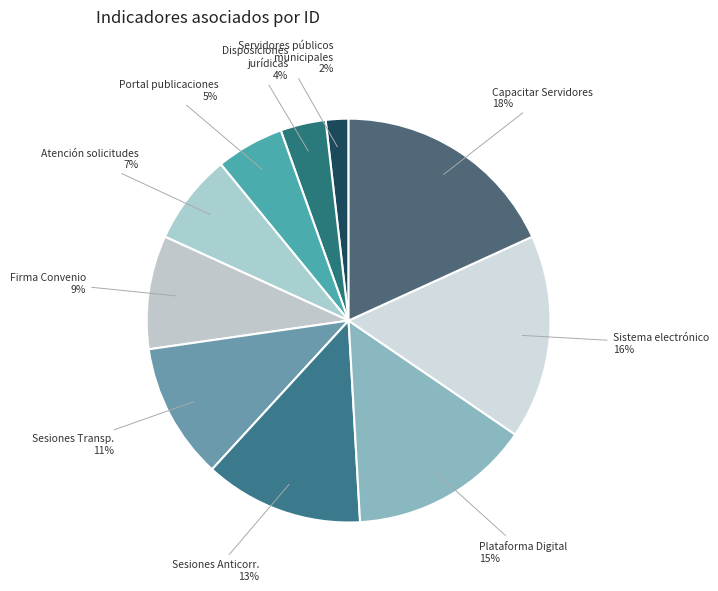

Rank the categories by value from highest to lowest.

Capacitar Servidores Públicos, Implementación sistema electrónico, Publicación Plataforma Digital, Sesiones Comité Anticorrupción, Sesiones Comité Transparencia, Firma del Convenio, Atender al 100% las solicitudes, Publicar en tiempo y forma, Actualizar las disposiciones jurídicas, Porcentaje de servidores públicos